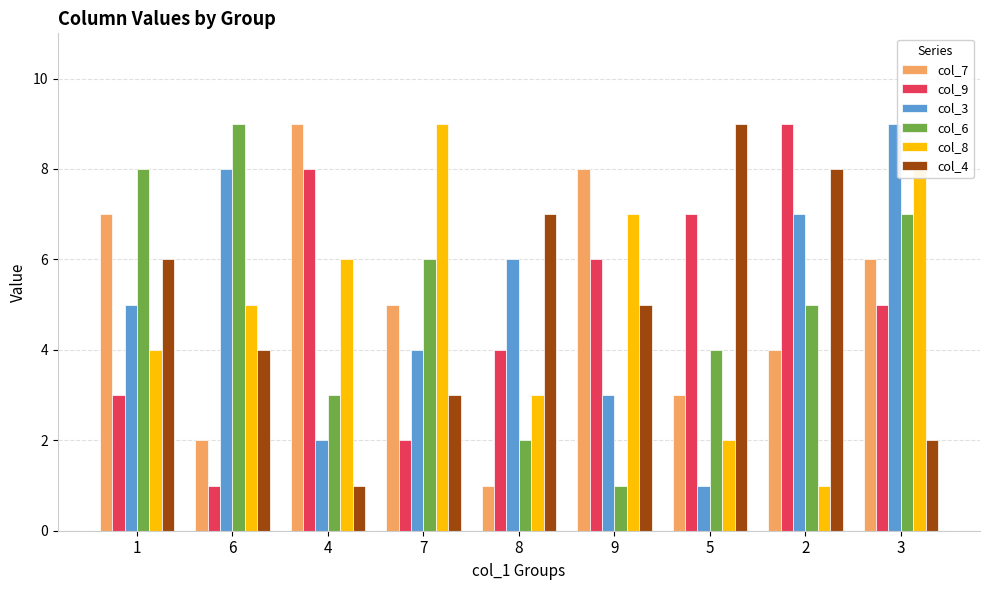

How many data points does each series have?

9